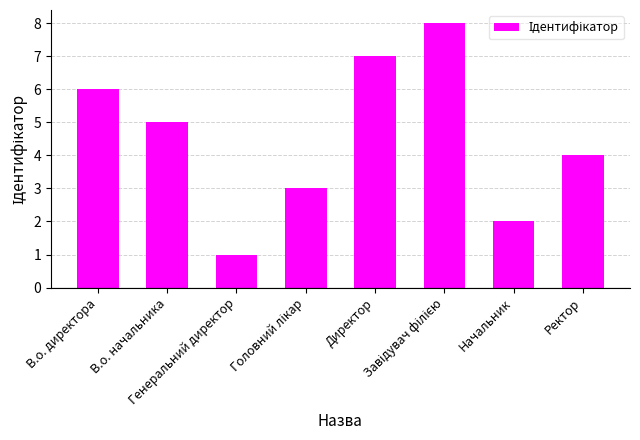

What is the ratio of the value at Ректор to the value at В.о. директора?

0.7